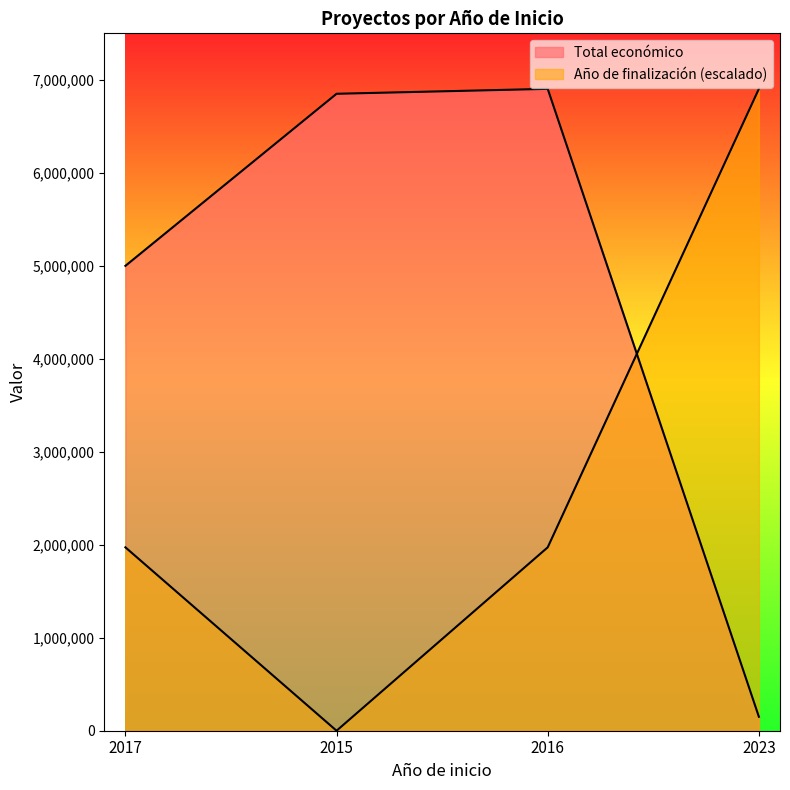

How many intersections are there between Total económico and Año de finalización?

1